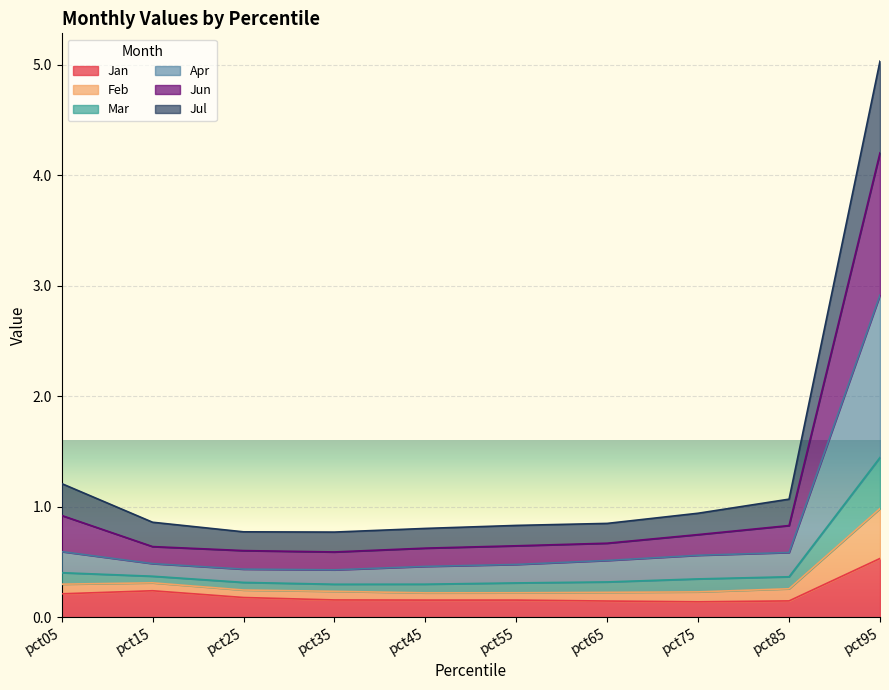

Is it true that Jun equals 0.1 at pct25?

False